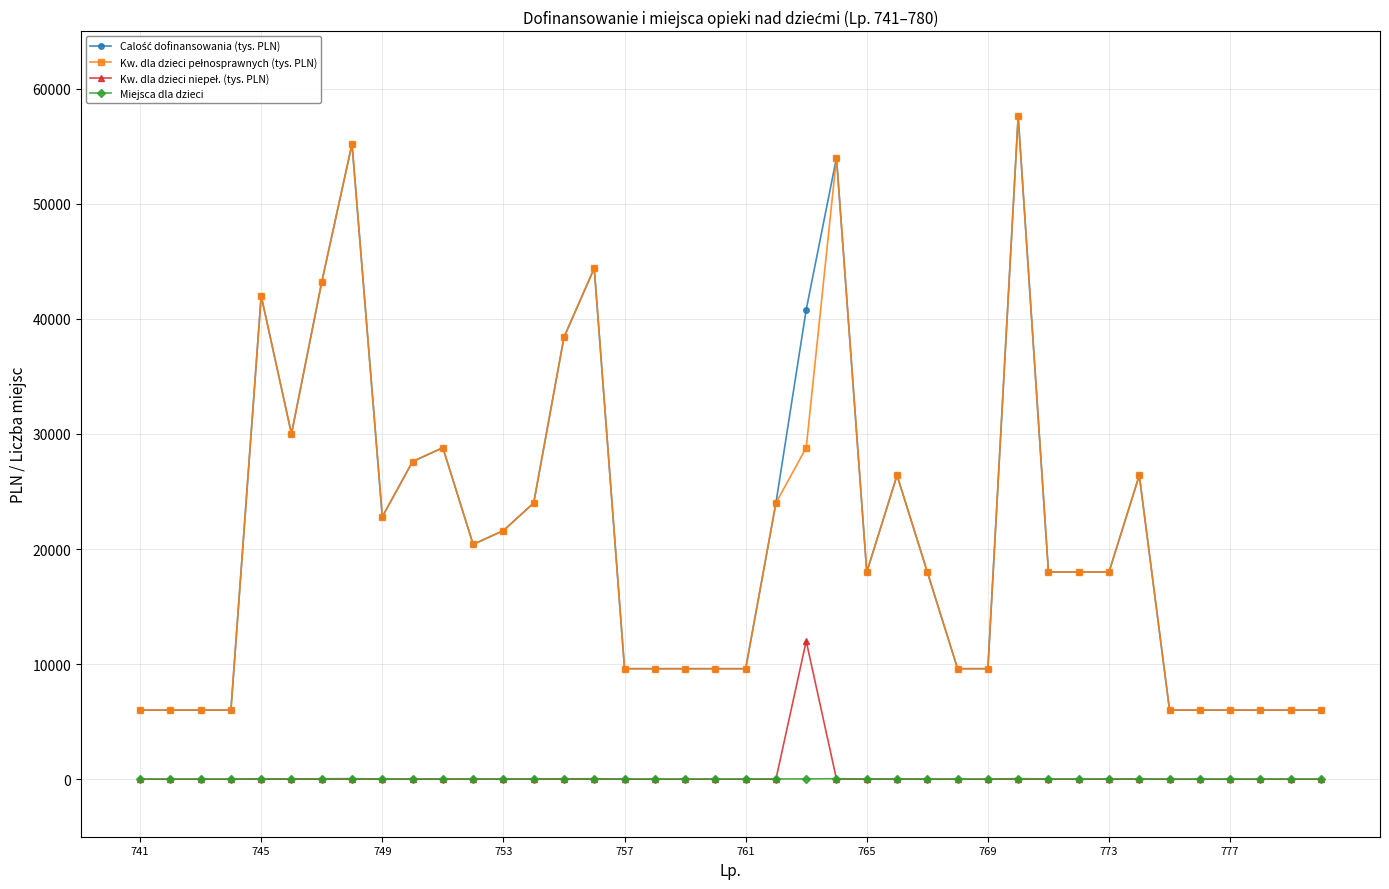

True or false: Miejsca dla dzieci has more than 1 interior local peaks.

True